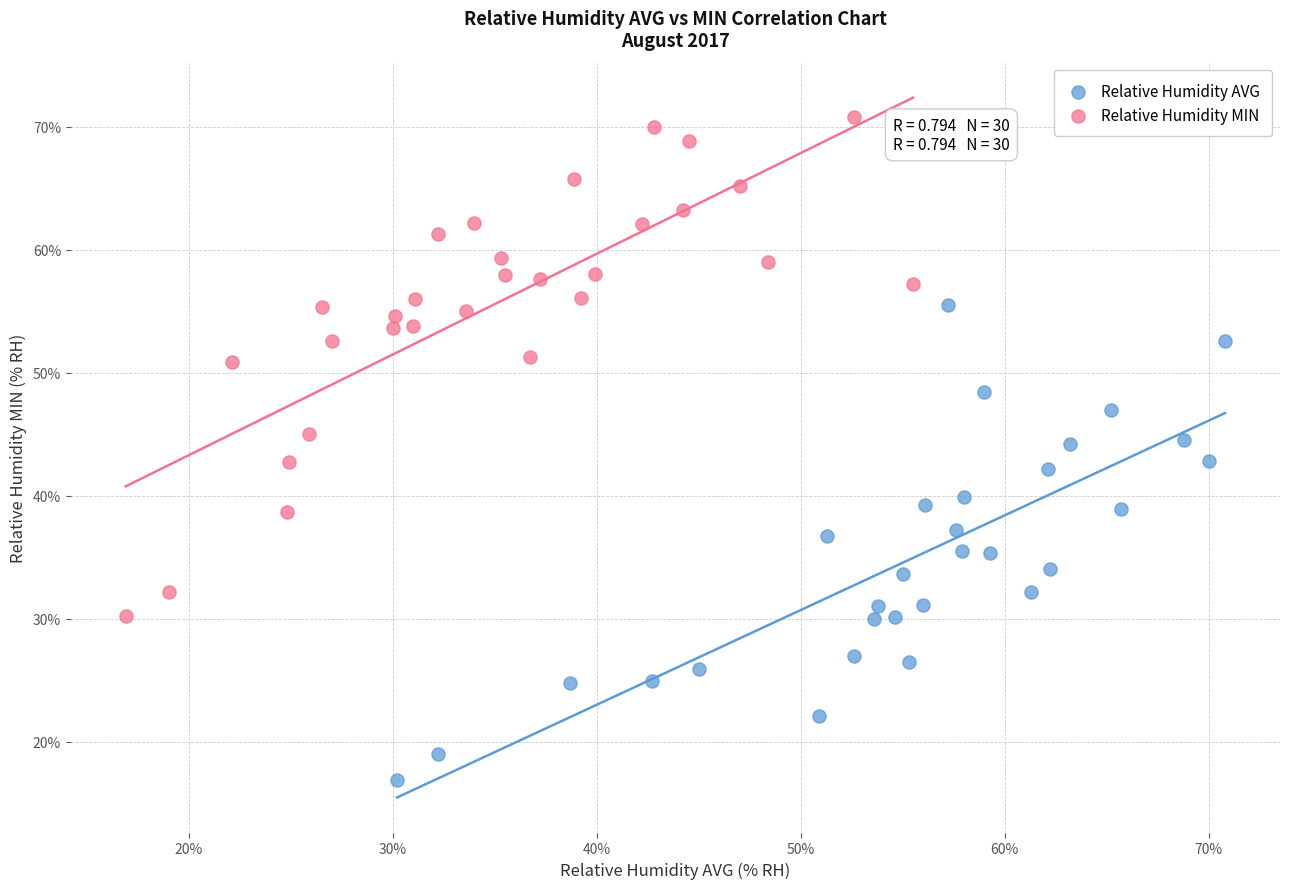

Which series reaches the minimum Y coordinate?

Relative Humidity AVG